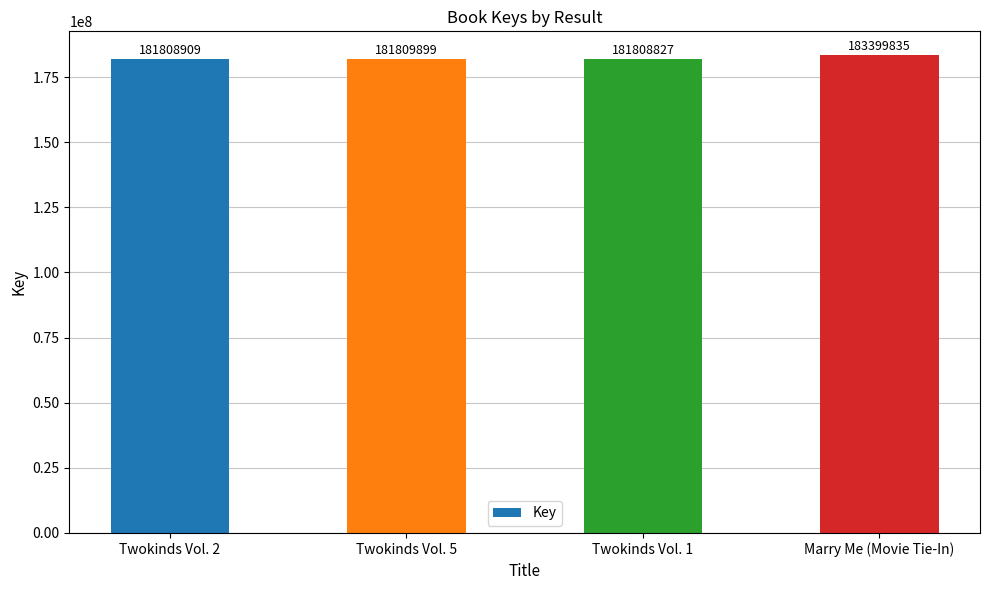

List the labels in order of value, smallest first.

Twokinds Vol. 1, Twokinds Vol. 2, Twokinds Vol. 5, Marry Me (Movie Tie-In)